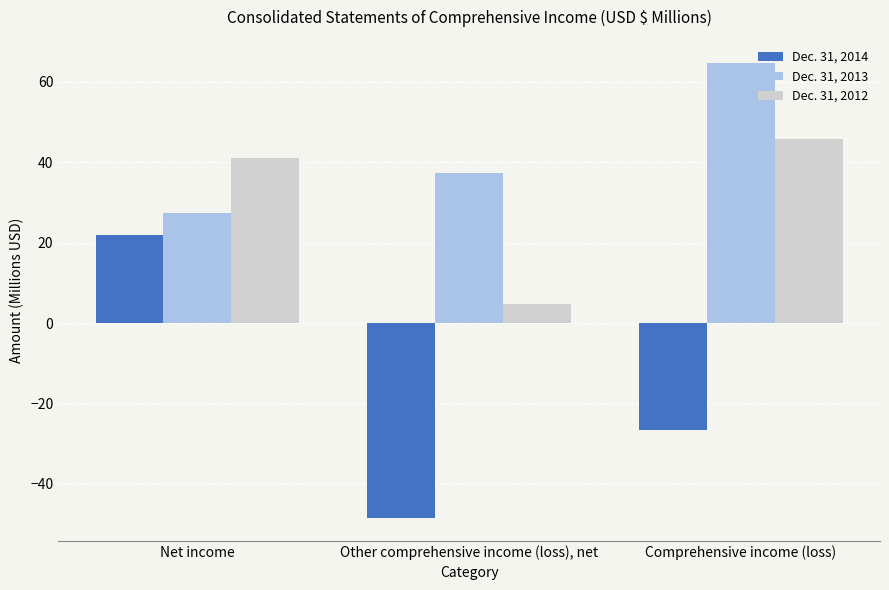

Where is Dec. 31, 2014 nearest to the value -13?

Comprehensive income (loss)